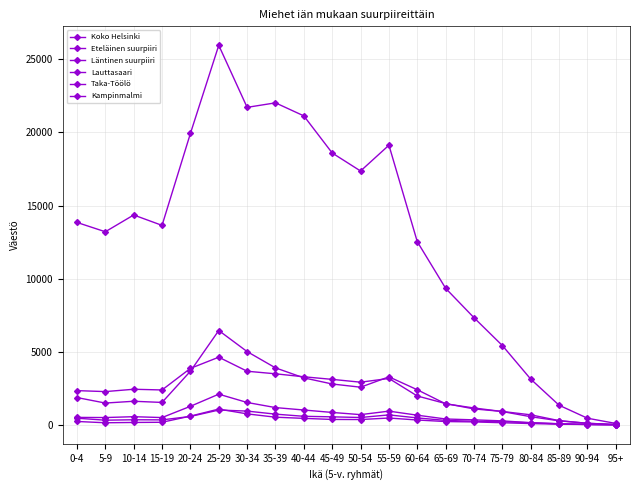

Rank the categories by Lauttasaari value from lowest to highest.

95+, 90-94, 85-89, 80-84, 75-79, 70-74, 65-69, 5-9, 15-19, 10-14, 0-4, 60-64, 50-54, 45-49, 20-24, 40-44, 55-59, 35-39, 30-34, 25-29